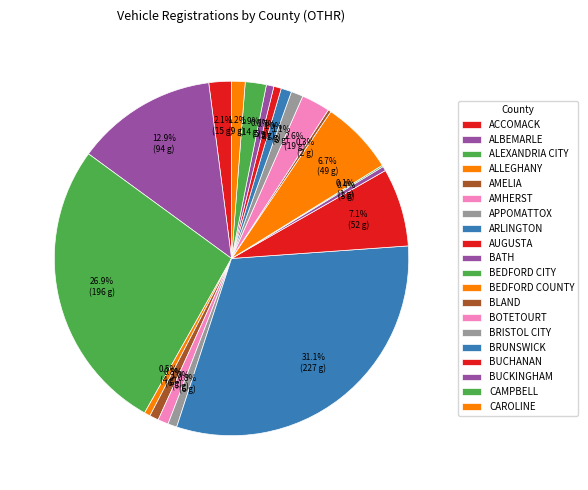

Which category has the smallest portion of the pie?

BEDFORD CITY